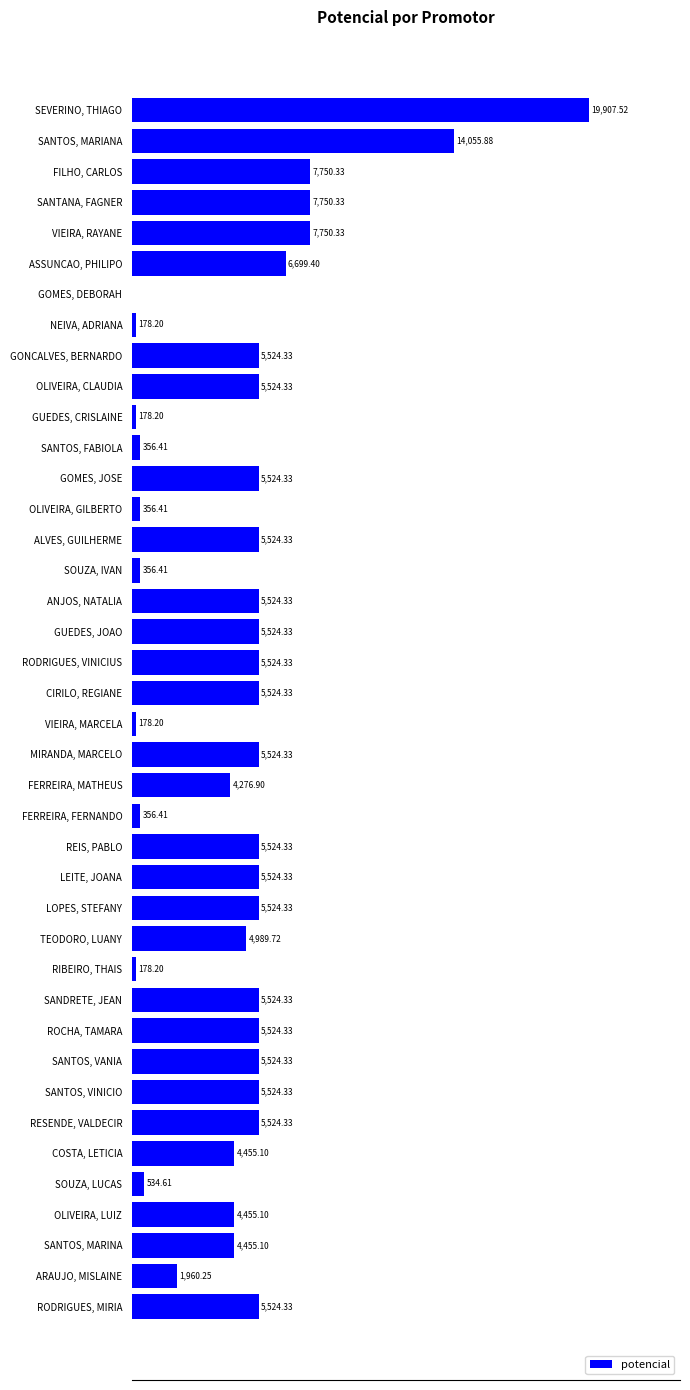

Between SANTOS, VANIA and SOUZA, IVAN, which is larger?

SANTOS, VANIA